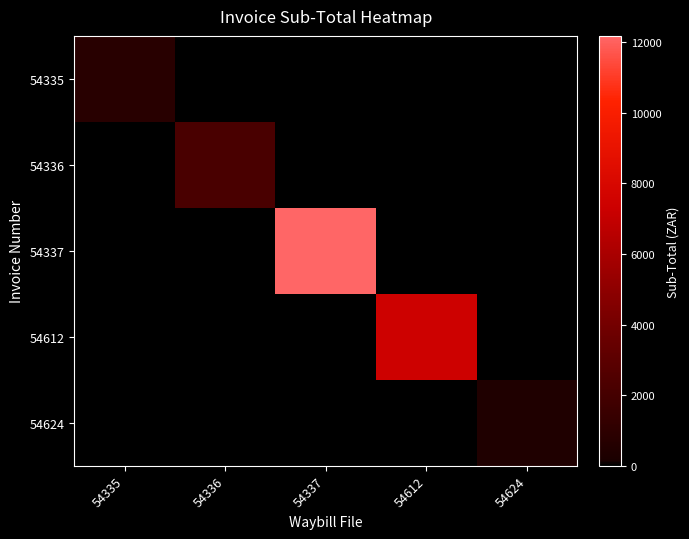

What is the smallest value displayed?

389.2